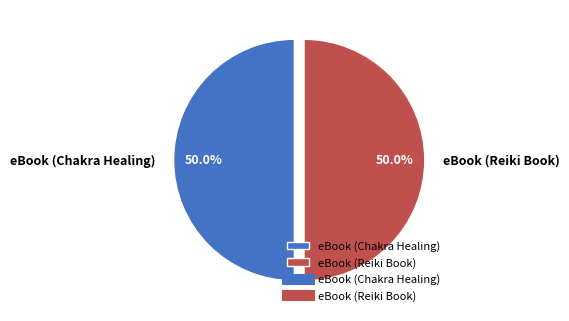

What is the ratio of the value at eBook (Reiki Book) to the value at eBook (Chakra Healing)?

1.0